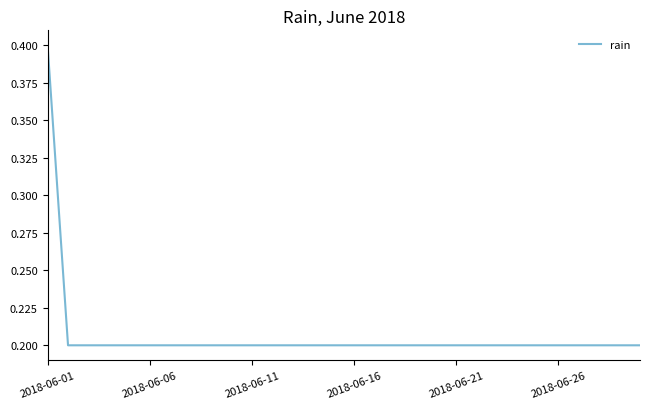

Count the values in the range 0 to 1.

30